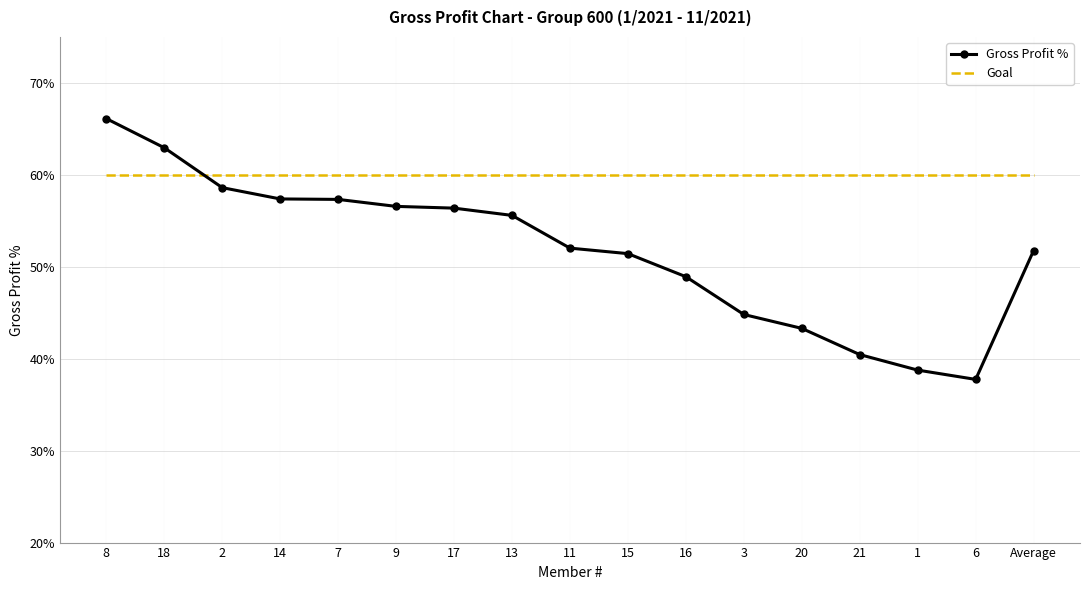

What are all the series names shown in the legend?

Gross Profit %, Goal